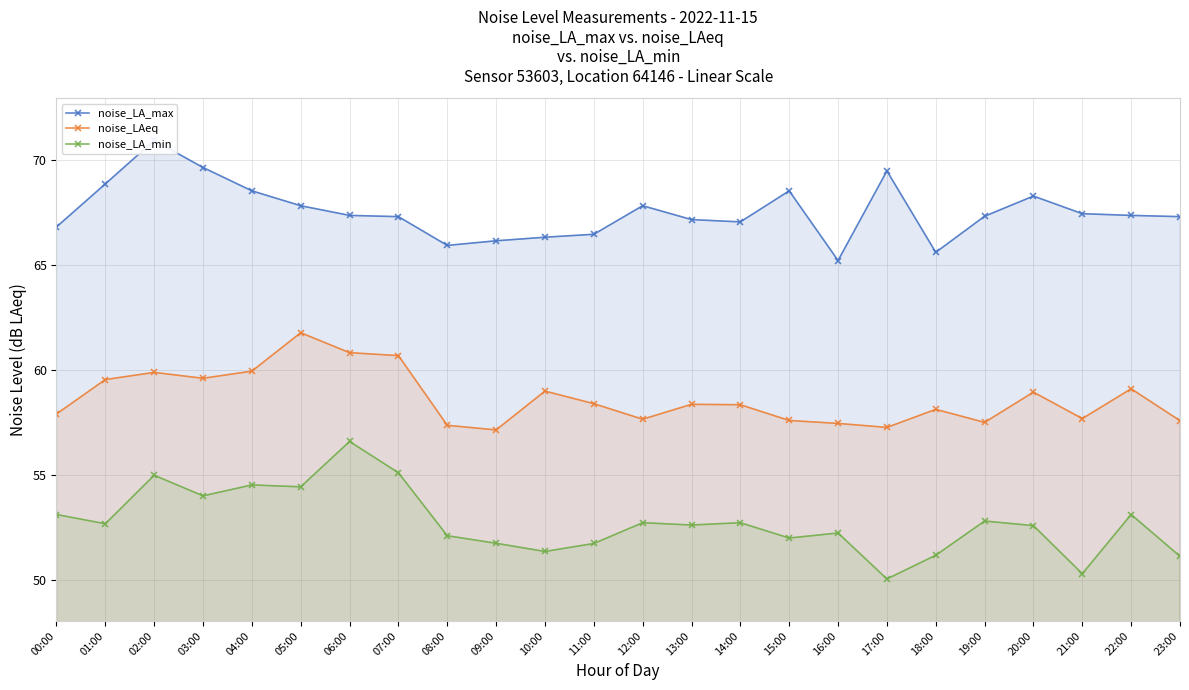

List the labels in order of noise_LA_min value, largest first.

06:00, 07:00, 02:00, 04:00, 05:00, 03:00, 00:00, 22:00, 19:00, 12:00, 14:00, 01:00, 13:00, 20:00, 16:00, 08:00, 15:00, 09:00, 11:00, 10:00, 18:00, 23:00, 21:00, 17:00